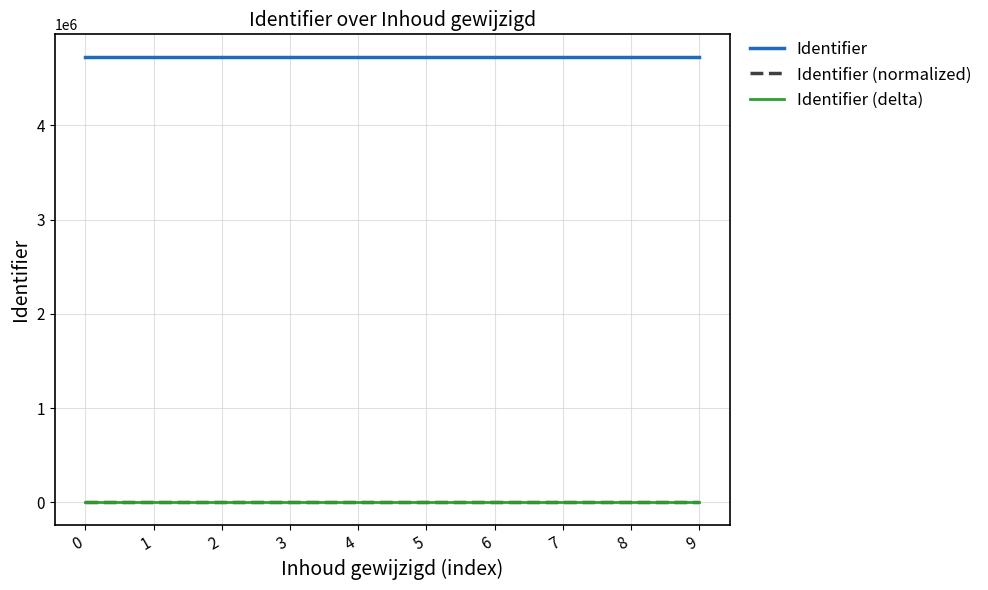

Which series has the largest total across all categories?

Identifier